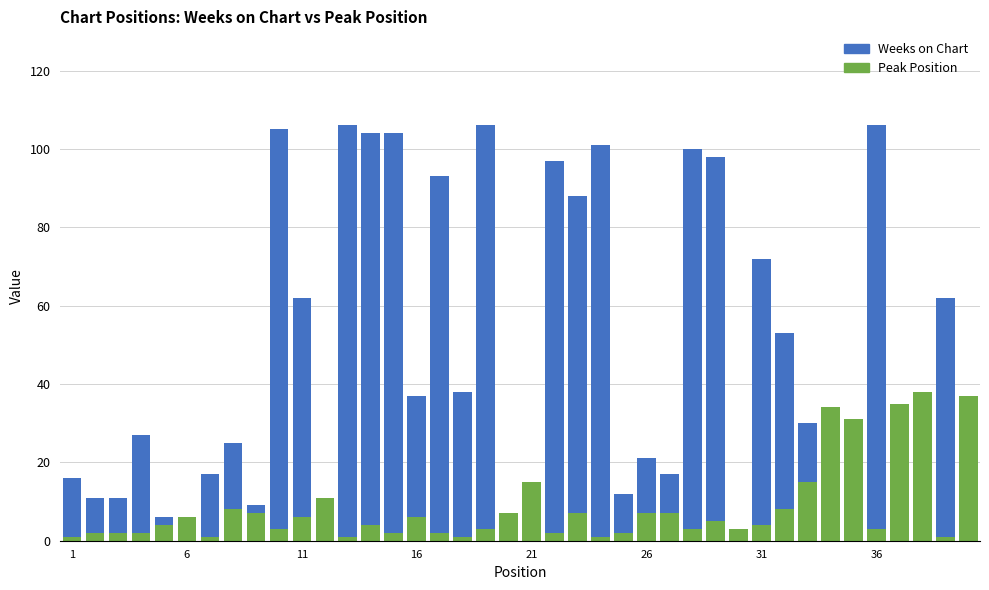

How many values in the Peak Position series exceed 4?

19